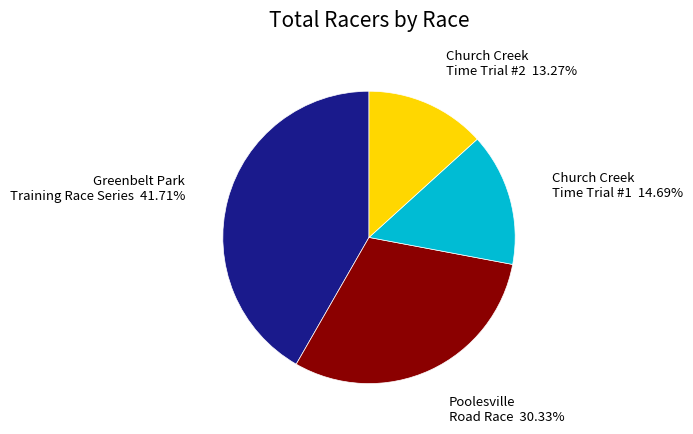

Does any single category account for the majority?

No